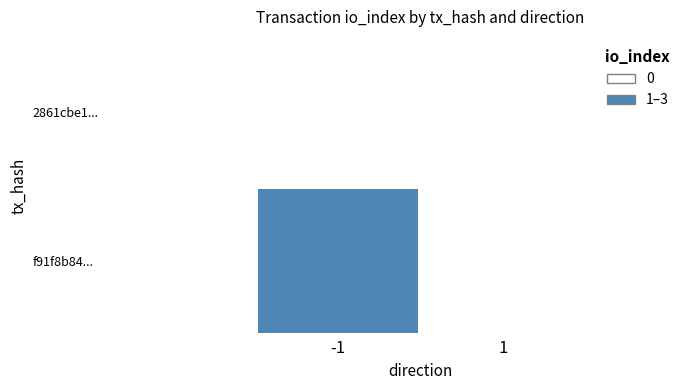

Reading left to right, what are all the values shown in this chart?

2861cbe1...: -1=0	1=1
f91f8b84...: -1=3	1=1